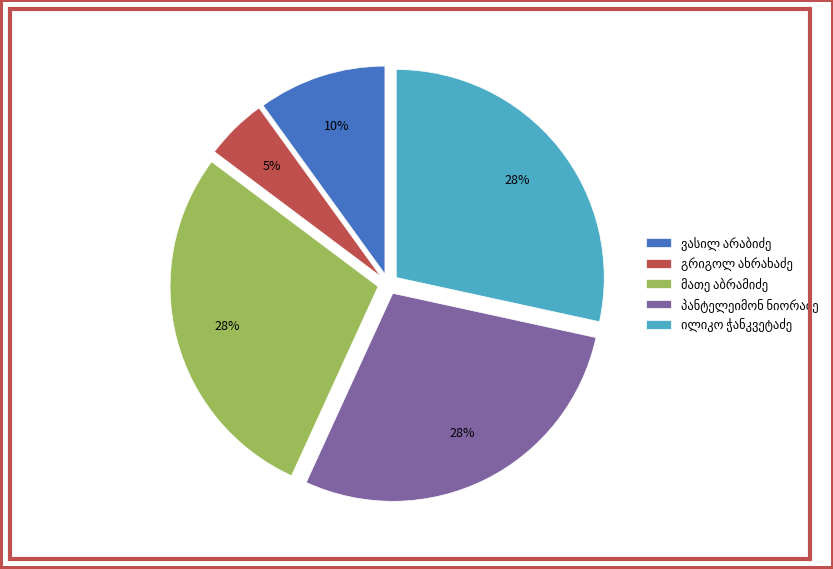

To the nearest percent, what is the average slice percentage?

20%